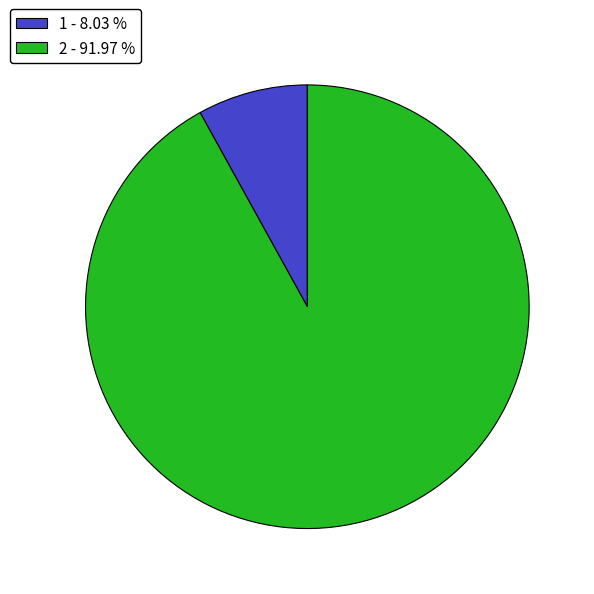

What is the majority slice?

2